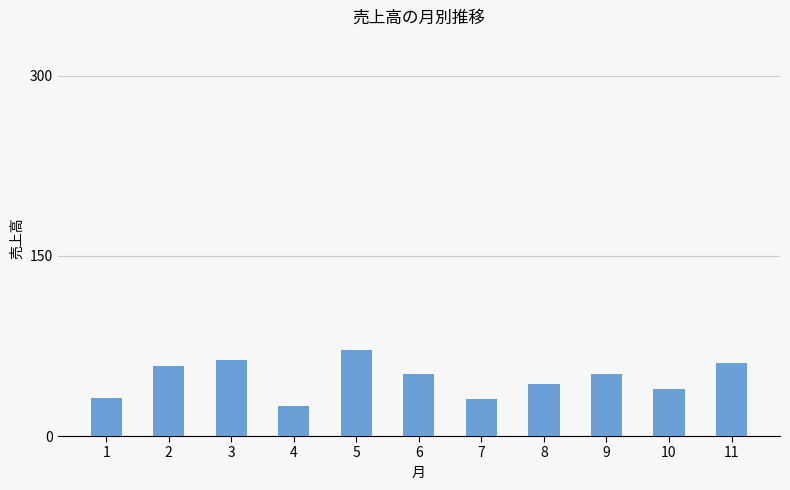

Which category has the highest value across all series?

5